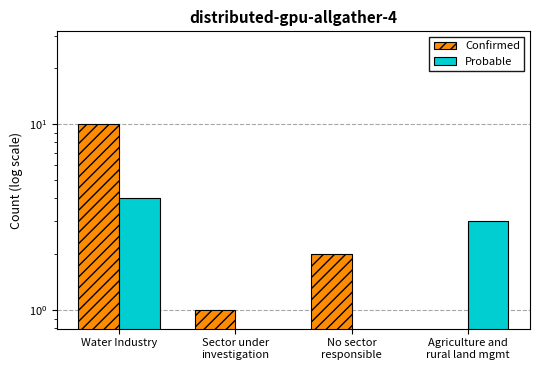

Which category has the lowest value in the Probable series?

Sector under
investigation